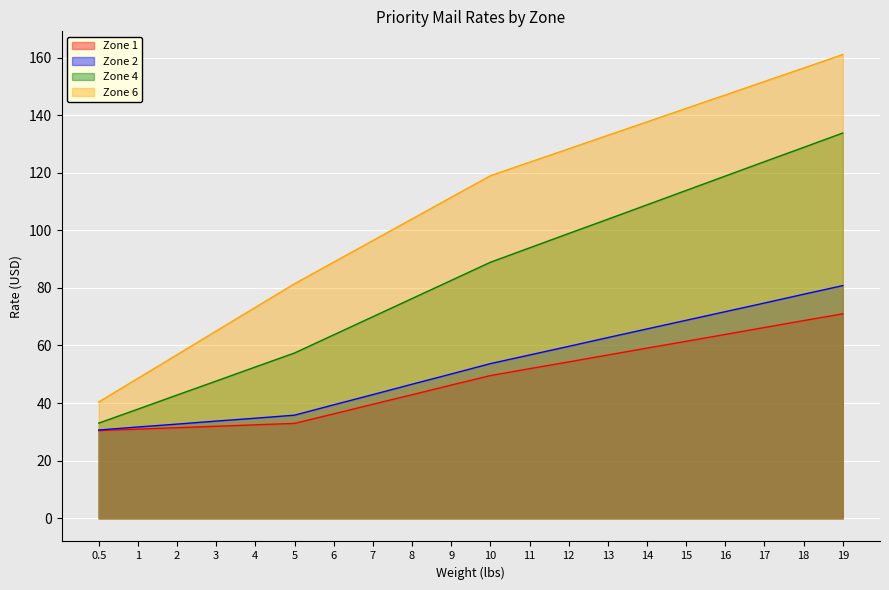

What is the value of the Zone 4 point at the 12th from the left?

93.9